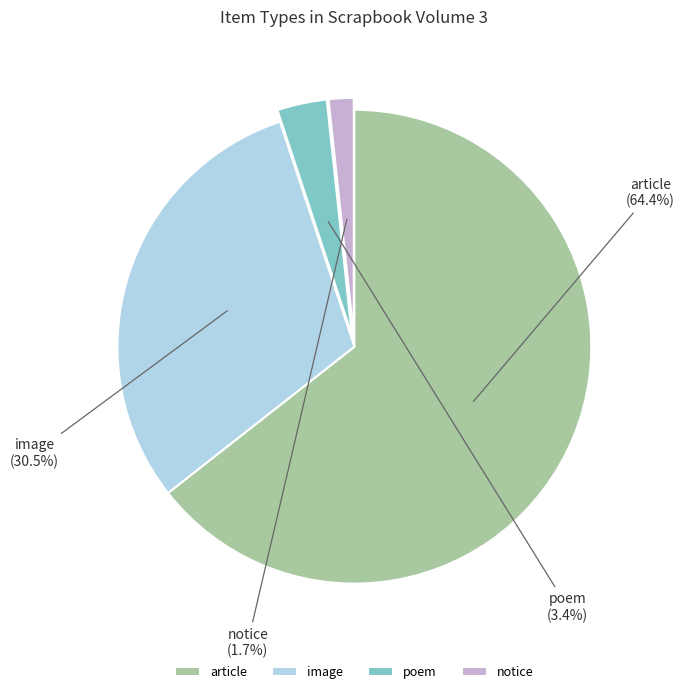

What percentage is the notice slice, to the nearest percent?

2%